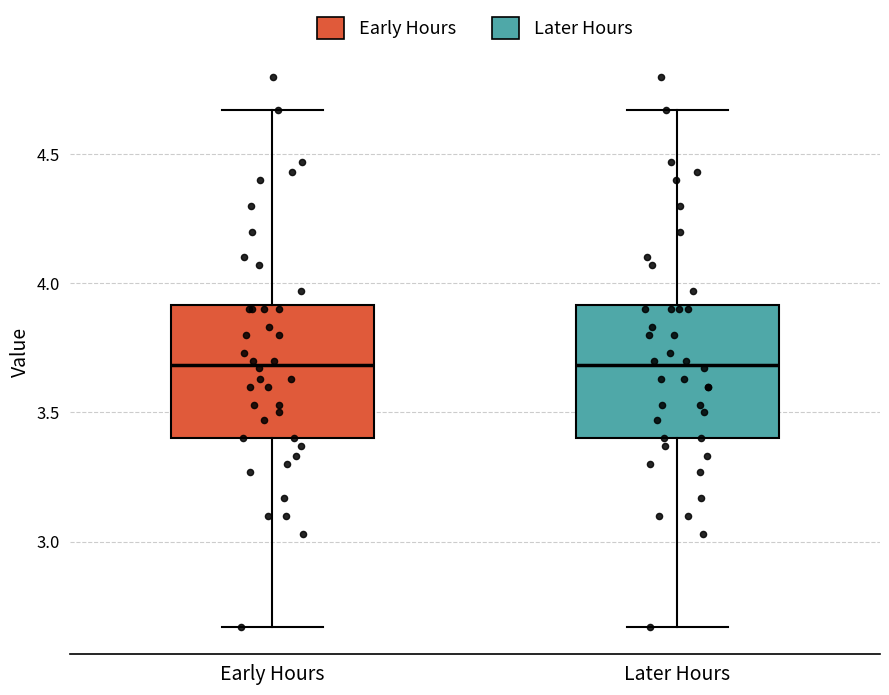

Reading left to right, read every box against the y-axis: the position of its median line, the range the box covers, and the ends of its whiskers. The values are not printed on the chart, so give them approximately, as read against the axis.

Early Hours: median 3.70, box 3.40 to 3.90, whiskers 2.65 to 4.65
Later Hours: median 3.70, box 3.40 to 3.90, whiskers 2.65 to 4.65